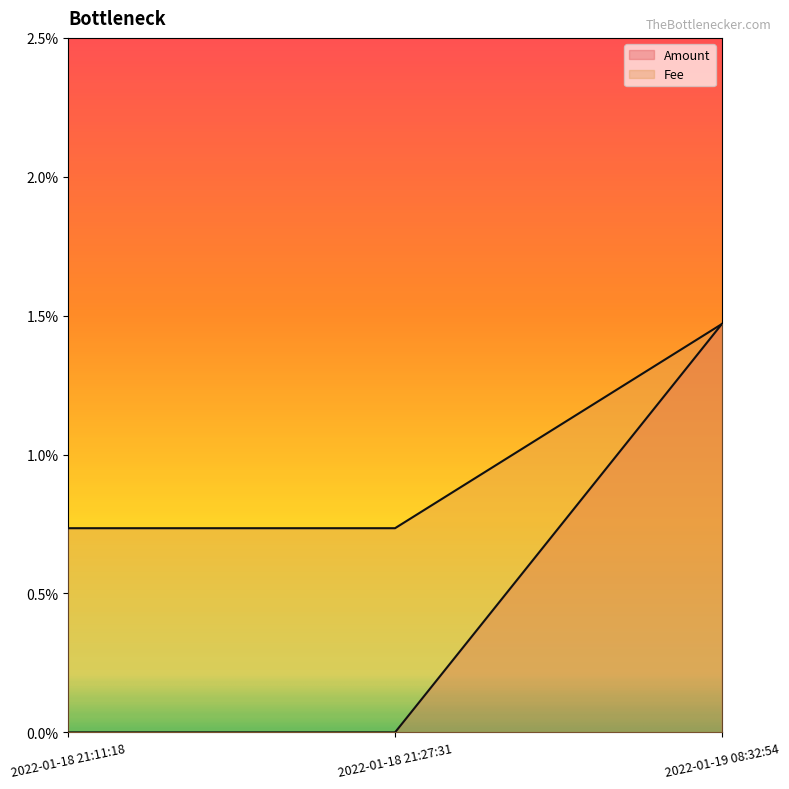

How many lines are shown in the chart?

2